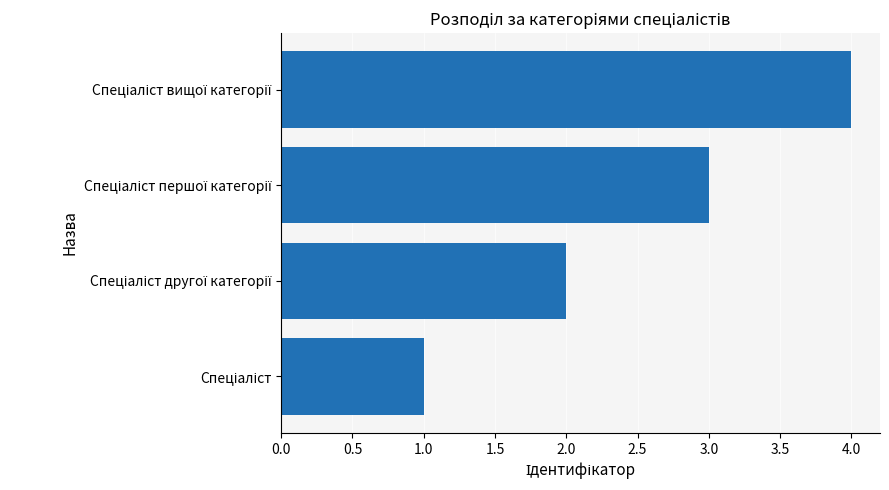

What is the greatest value displayed?

4